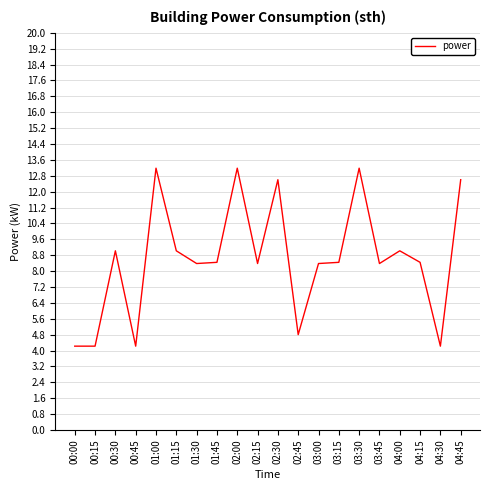

What is the ratio of the value at 03:45 to the value at 03:30?

0.6